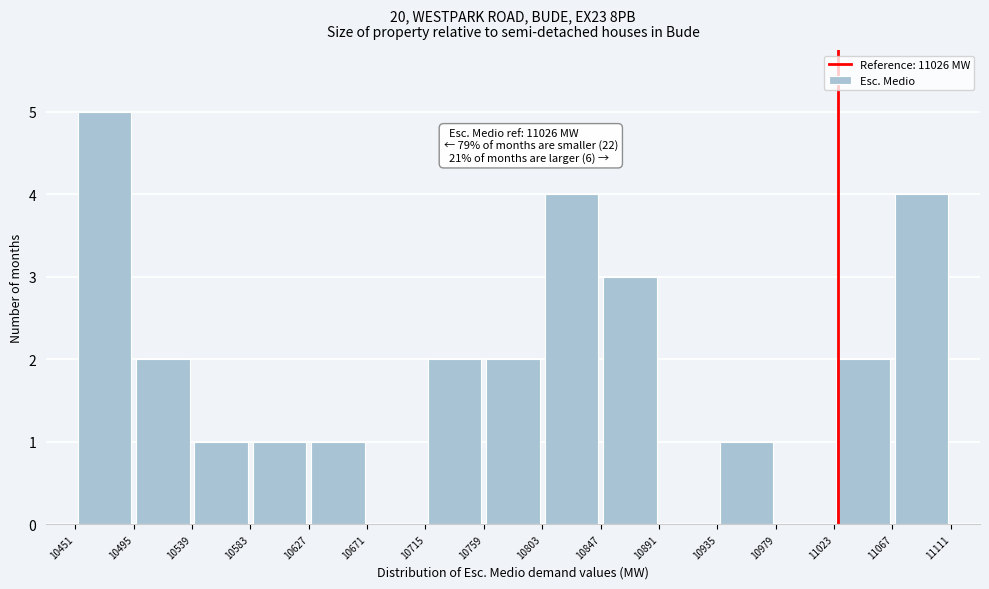

Which range on the x-axis has the tallest bar?

10451 to 10495